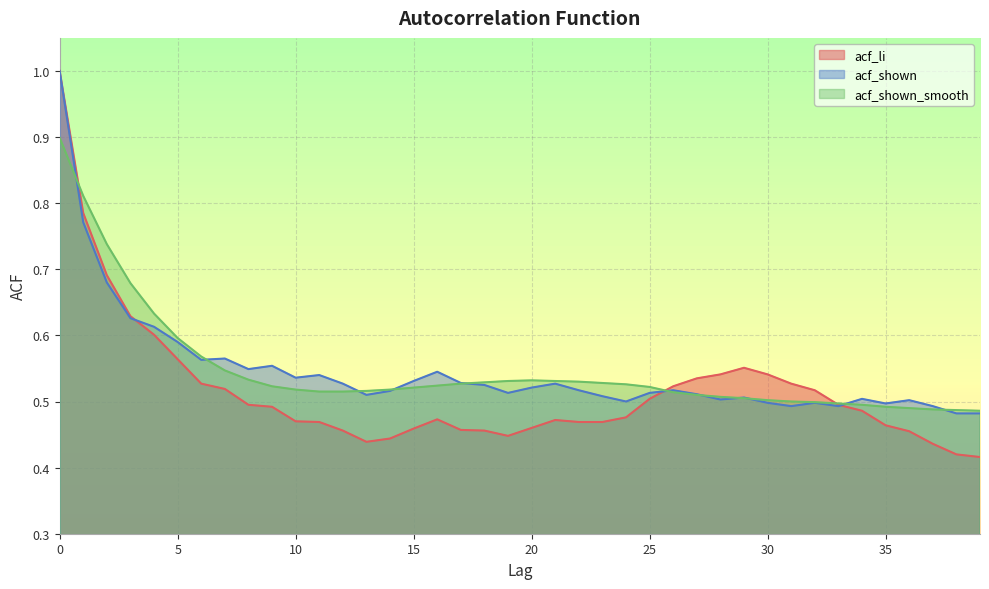

Is the value of acf_li at 11 greater than the value of acf_shown at 35?

No